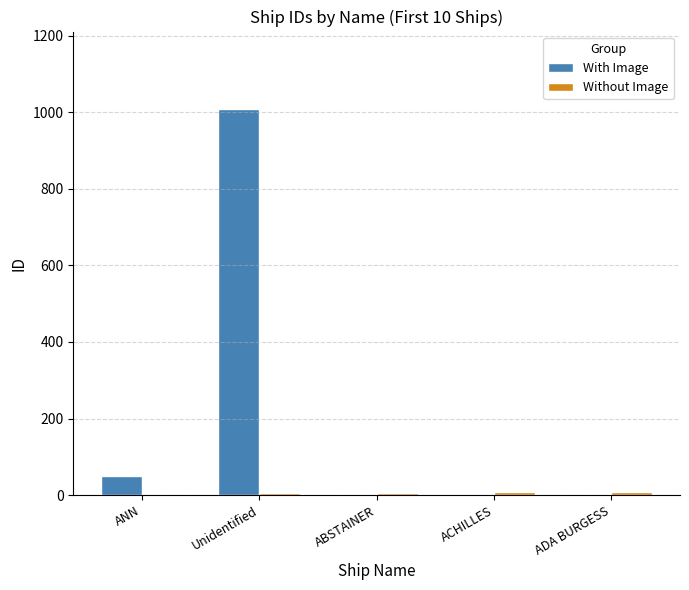

Which series has the widest spread of values?

With Image